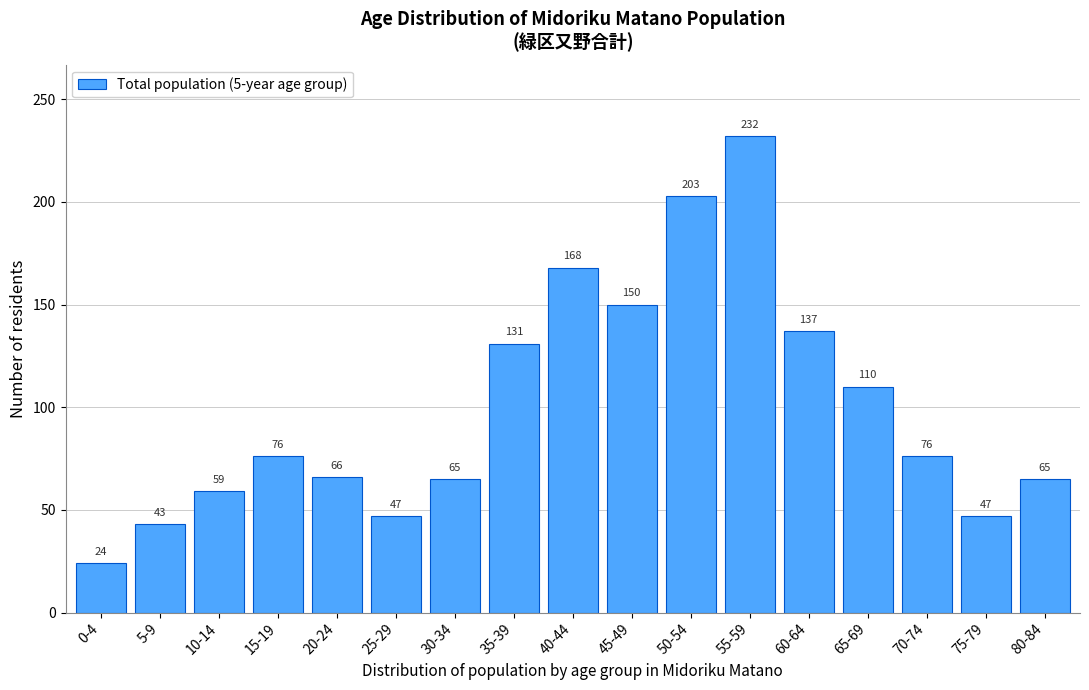

Reading right to left, what are all the values shown in this chart?

65	47	76	110	137	232	203	150	168	131	65	47	66	76	59	43	24